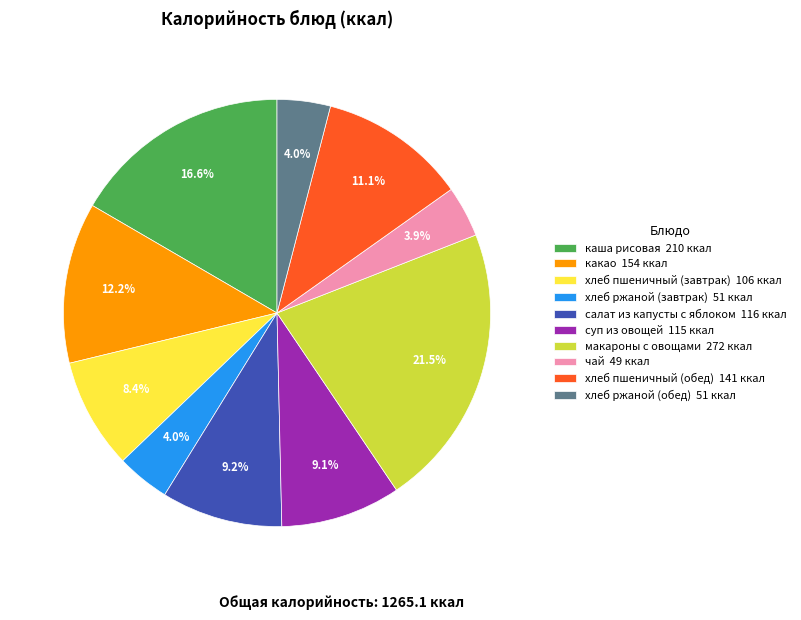

Between хлеб пшеничный (обед) 141 ккал and какао 154 ккал, which is larger?

какао 154 ккал